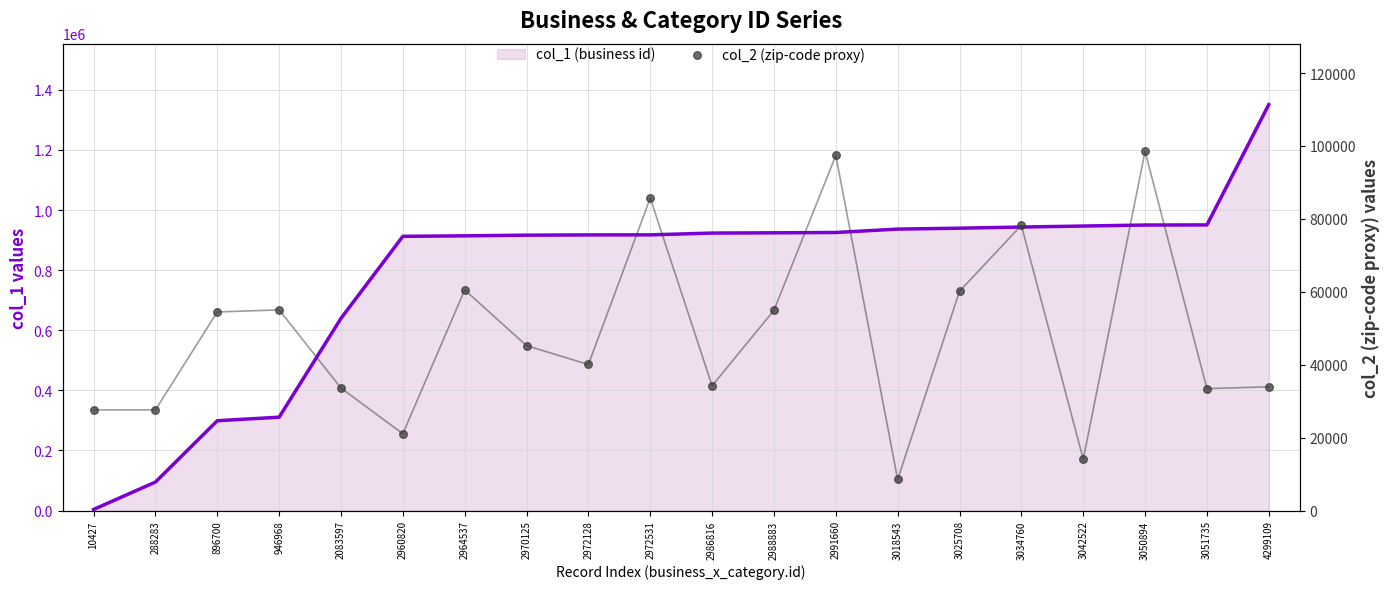

Which series reaches the minimum Y coordinate?

col_1 (business id)